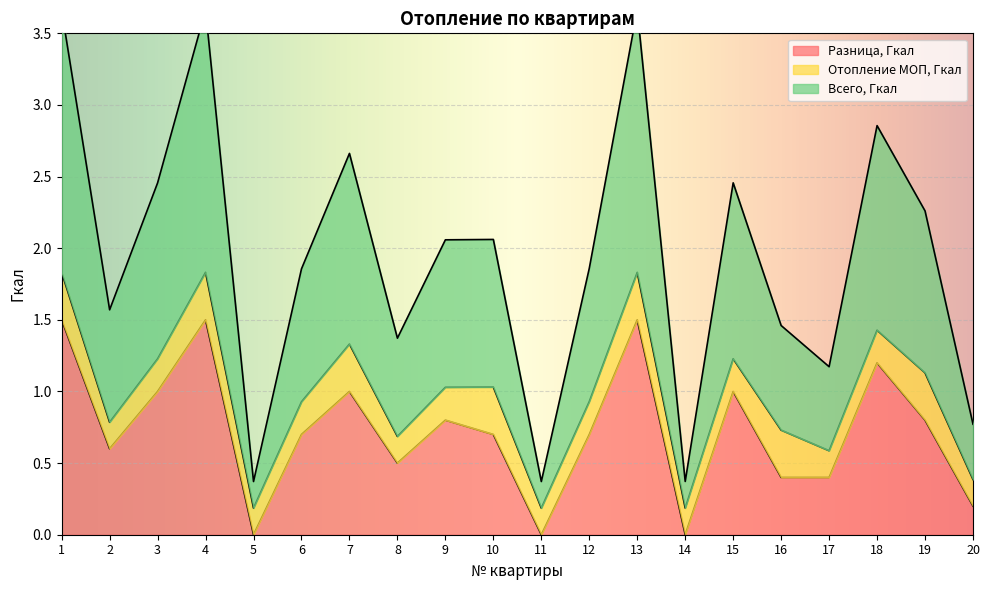

True or false: Разница, Гкал has a value of 0.8 at 19.

True